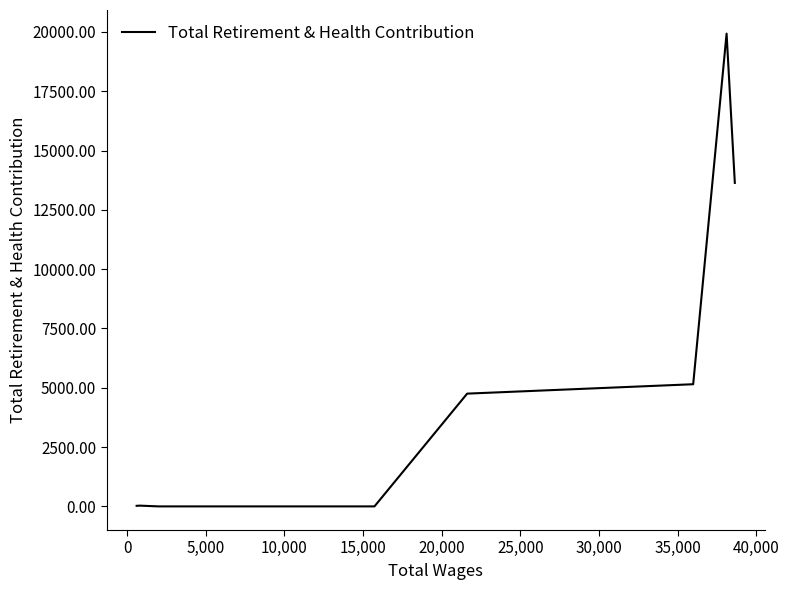

What is the difference between the maximum and minimum values?

19927